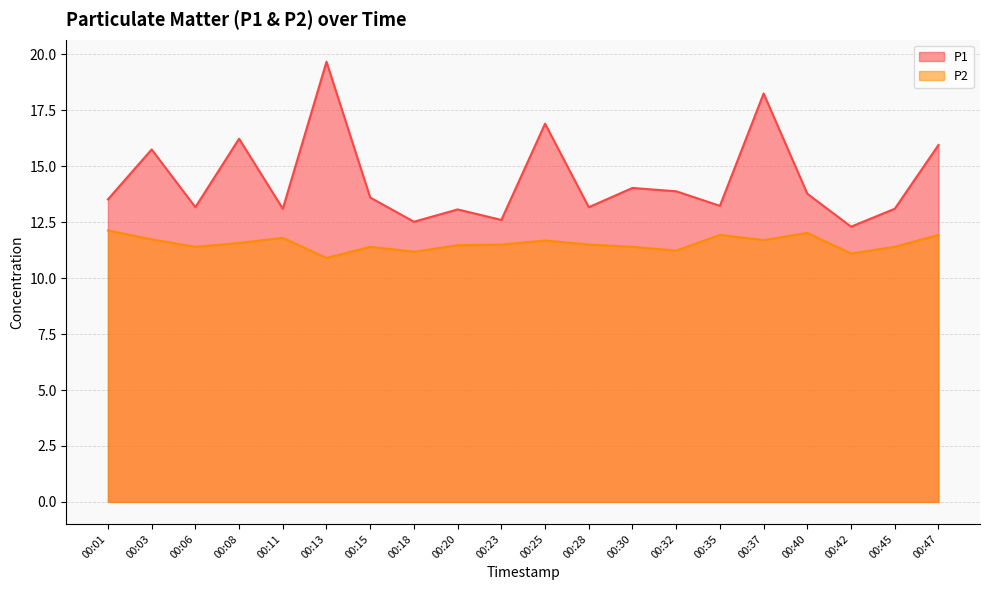

What is the average value of the P2 series?

11.5